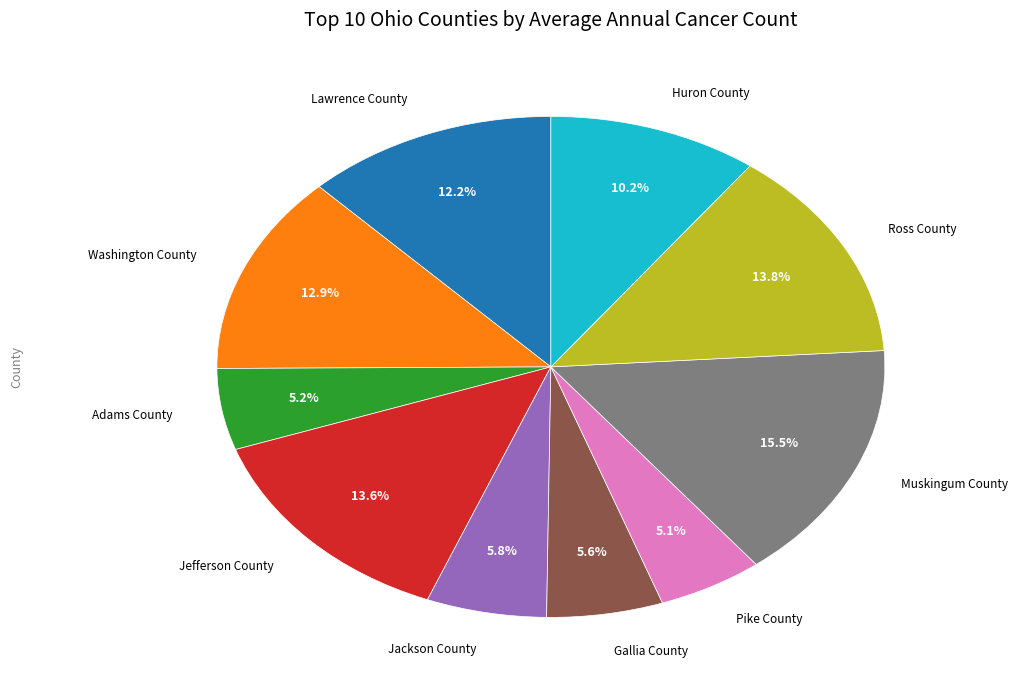

Does any single category account for the majority?

No